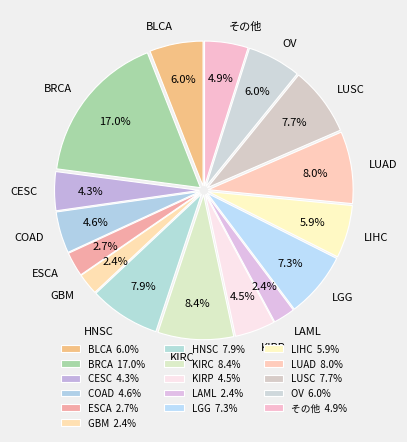

Combined, what portion of the pie is CESC and BRCA?

21.3%